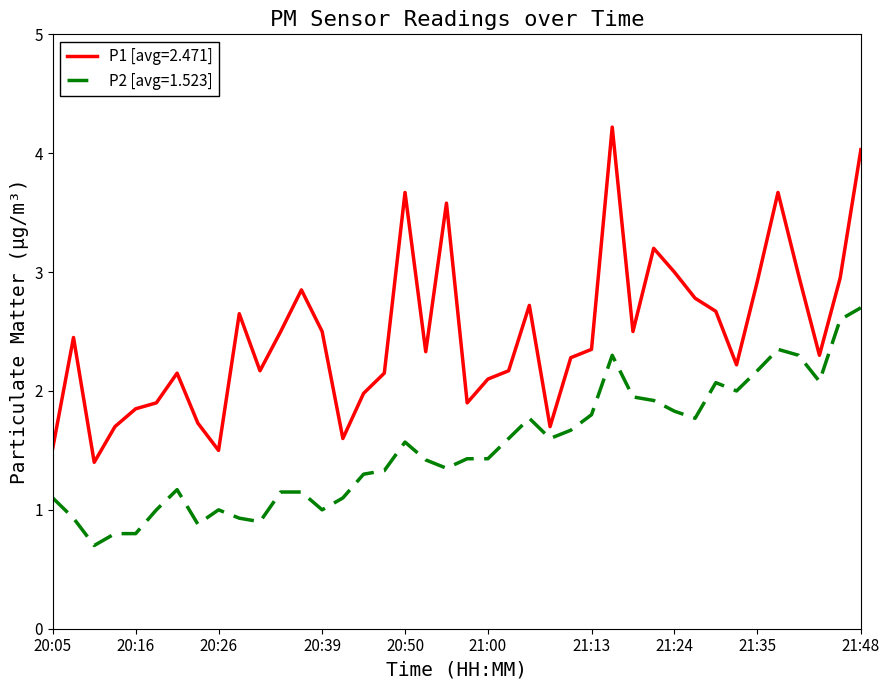

Which series has the largest total across all categories?

P1 [avg=2.471]